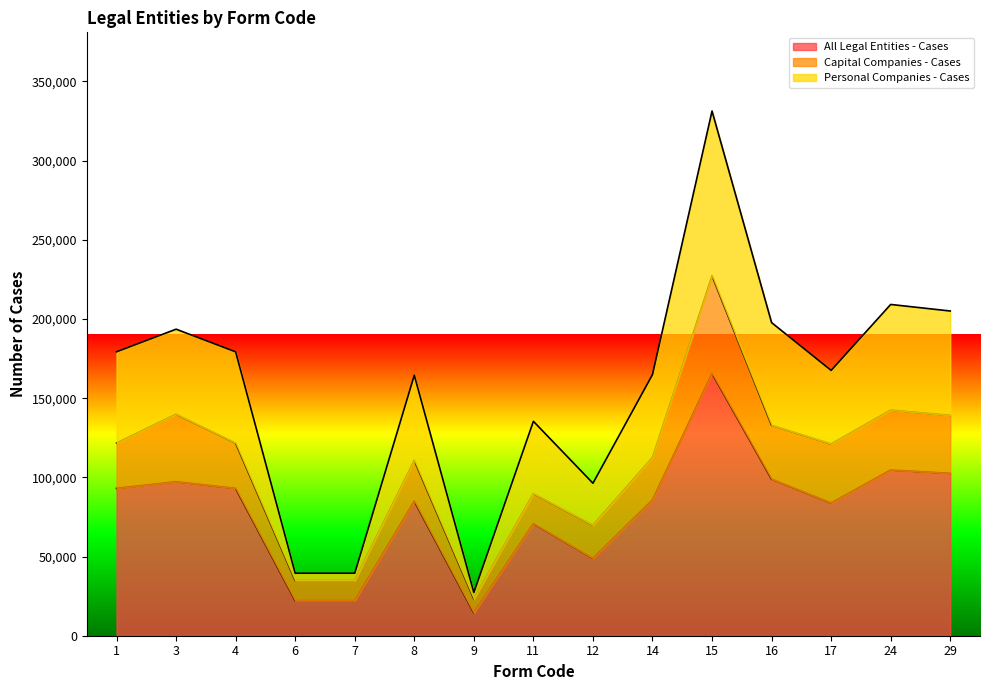

What is the sum of the Personal Companies - Cases values at 1 and 4?

358513